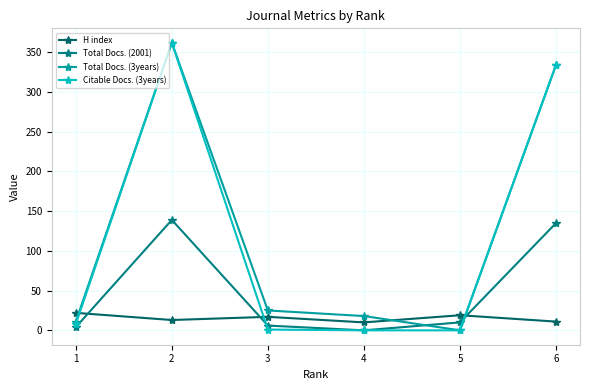

Is the value of Total Docs. (2001) at 2 greater than the value of Citable Docs. (3years) at 6?

No